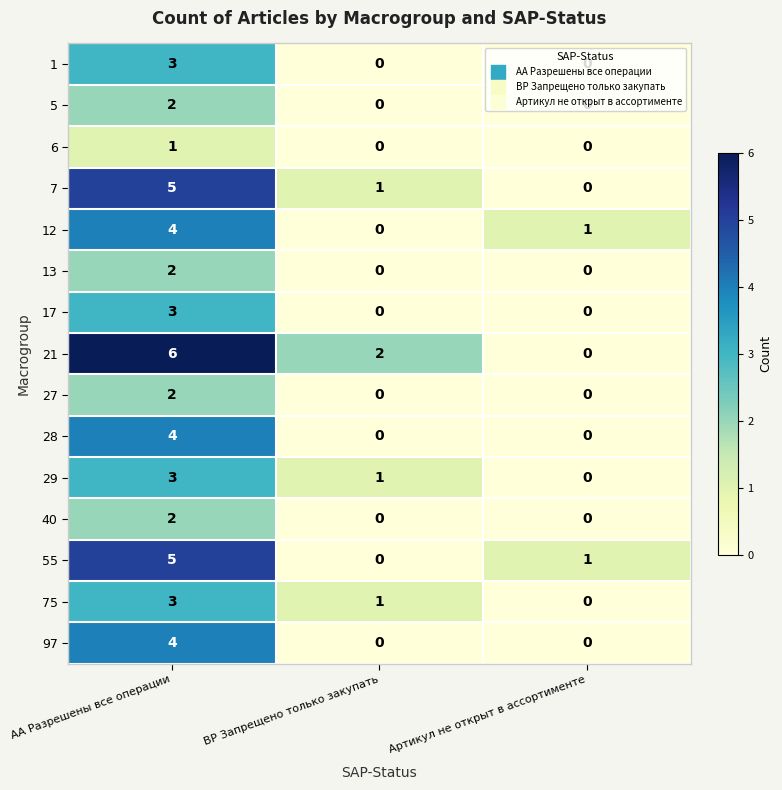

What is the sum of the 21 values at АА Разрешены все операции and Артикул не открыт в ассортименте?

6